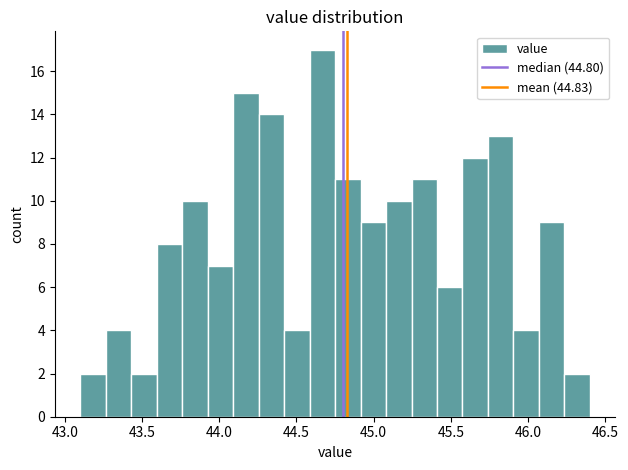

Read against the x-axis, roughly where is the centre of the tallest bar?

44.65